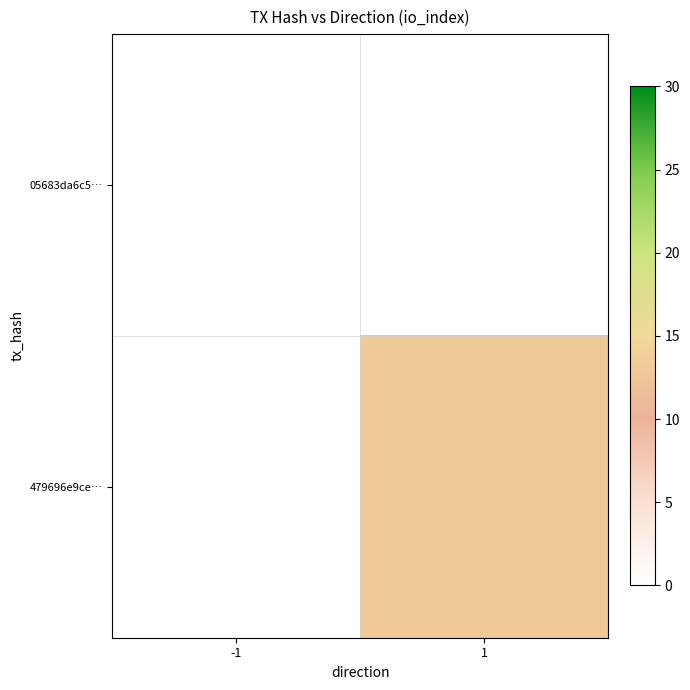

Which series has the widest spread of values?

479696e9ce…